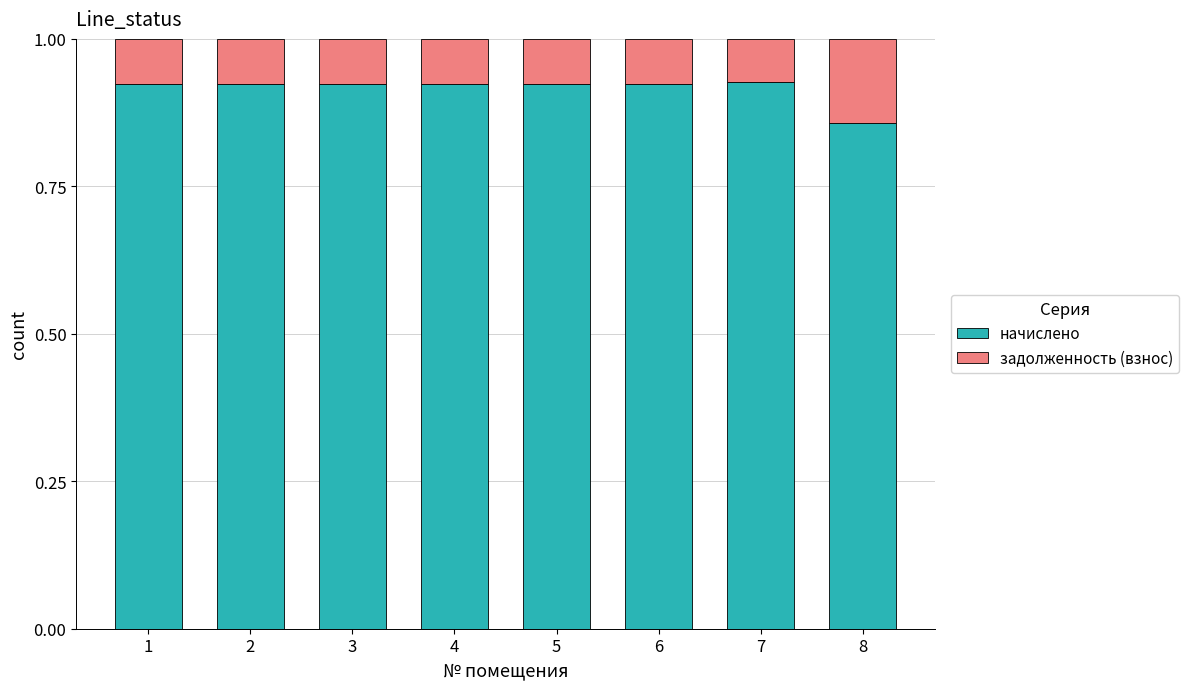

At which label does начислено reach its minimum?

8